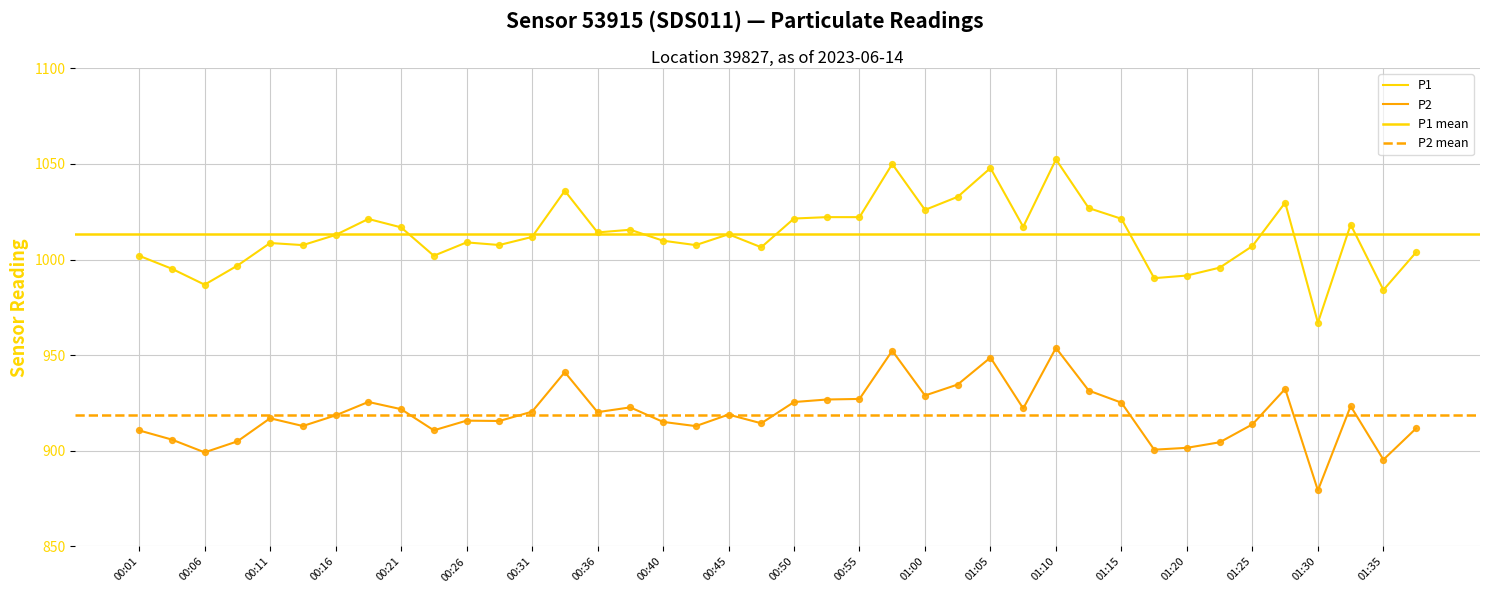

At which category is the sum across all series the highest?

01:10